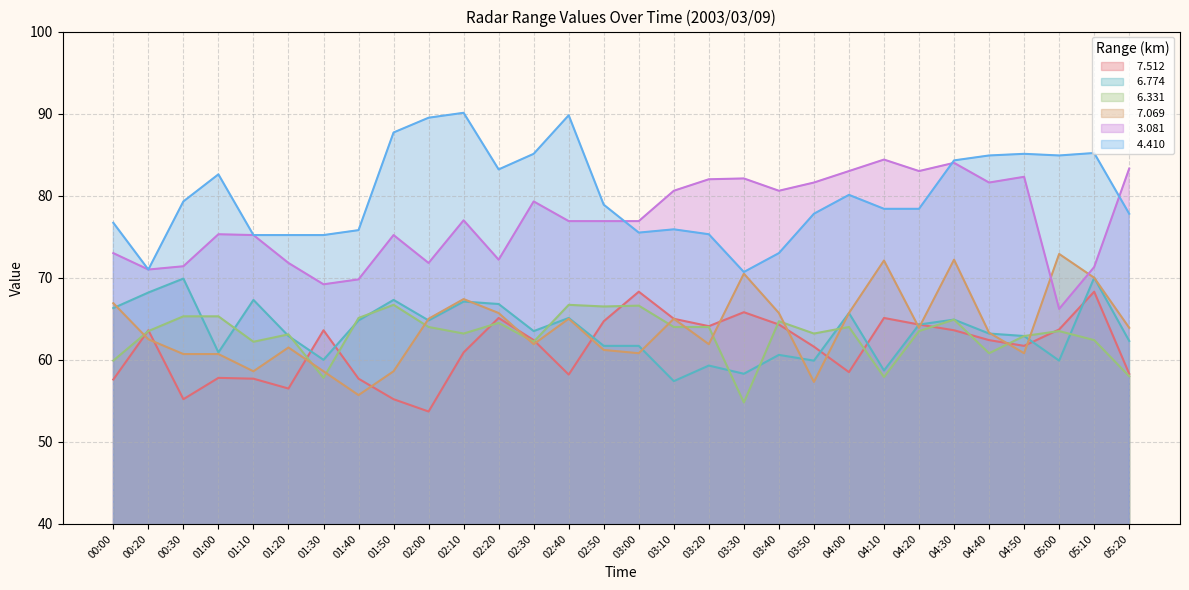

Where is the first local minimum for   7.069?

01:10